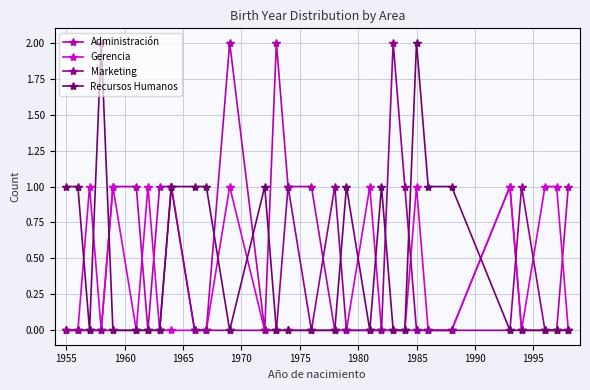

Rank the series by their average value, from highest to lowest.

Recursos Humanos, Administración, Gerencia, Marketing